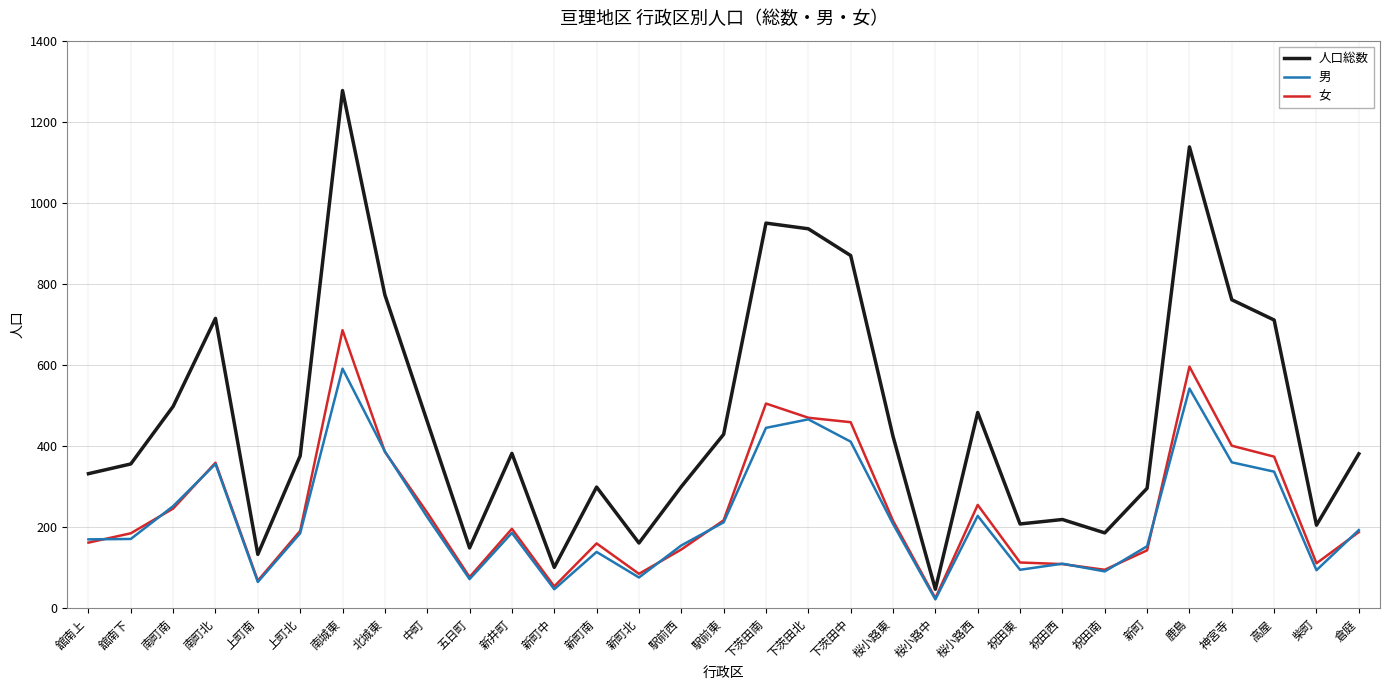

True or false: 男 and 人口総数 intersect in this chart.

False